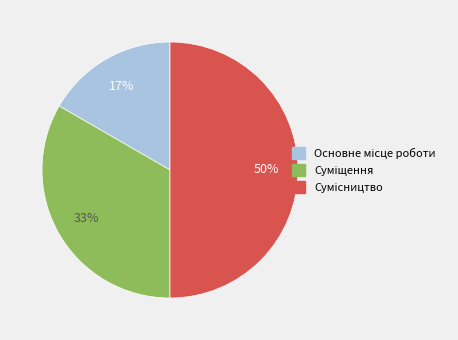

To the nearest percent, what is the average slice percentage?

33%